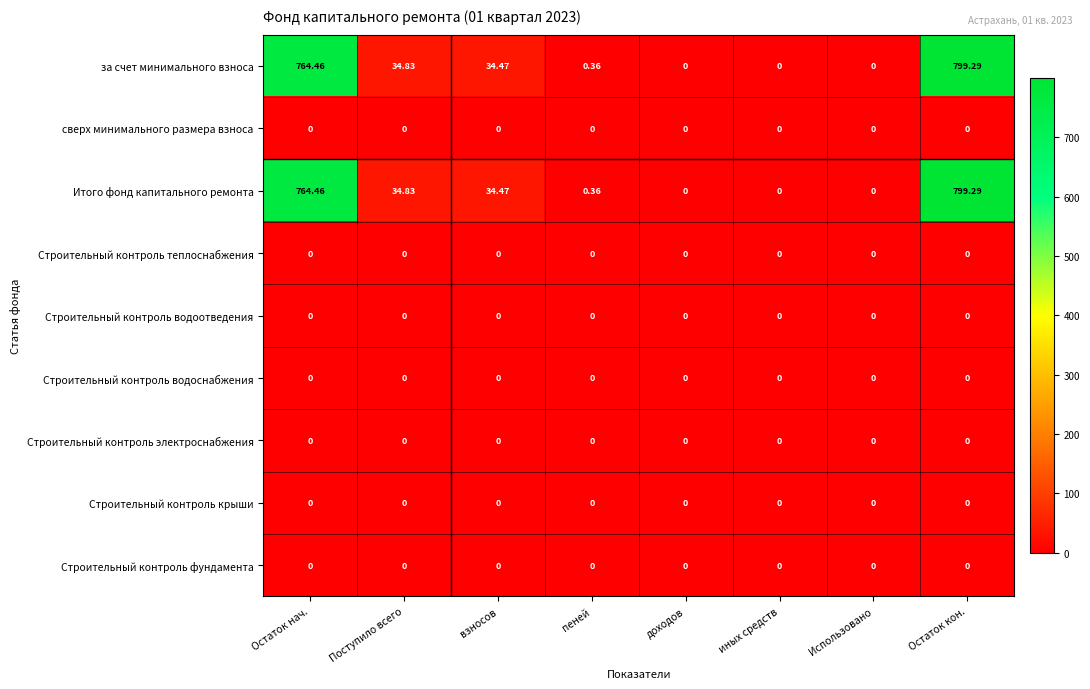

At which label does за счет минимального взноса reach its peak?

Остаток кон.